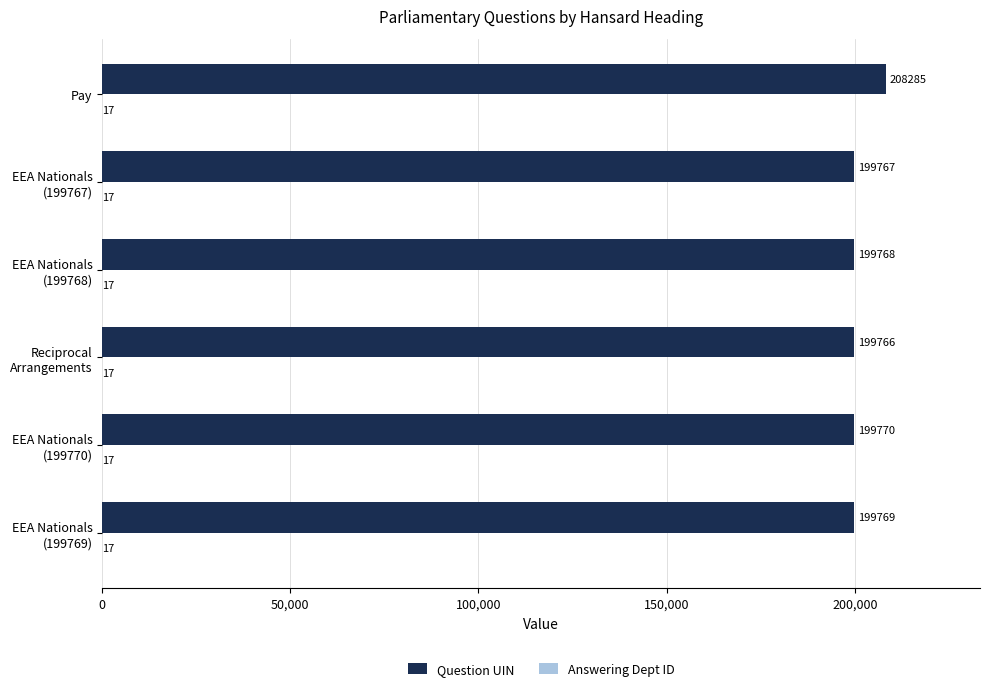

What is the greatest value displayed?

208285